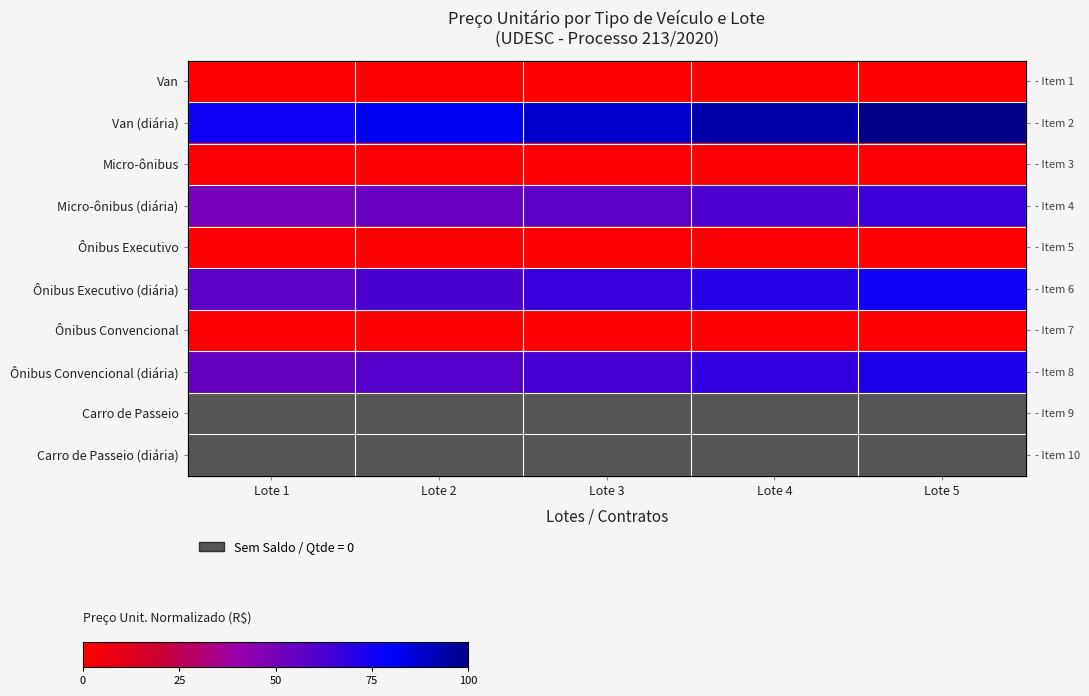

Count the Van values in the range 0 to 1.

5